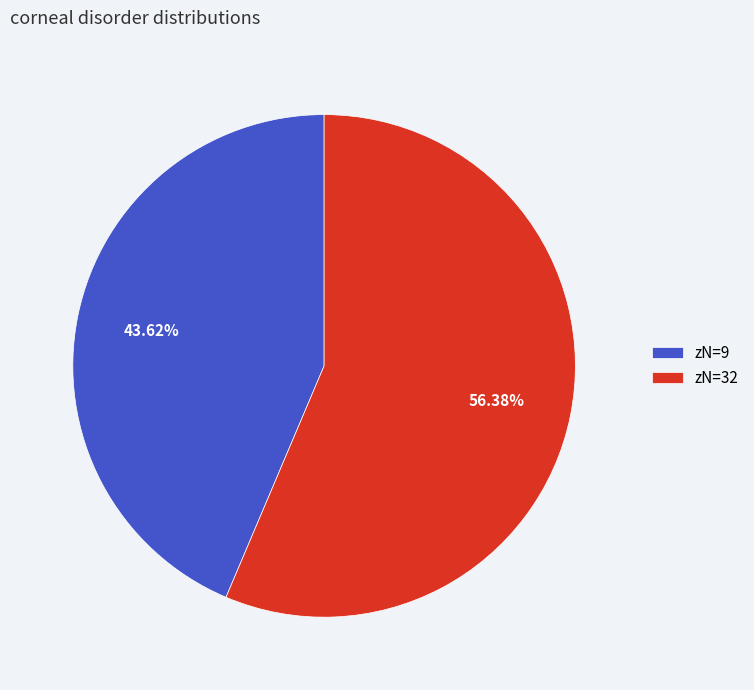

How many segments does this pie chart have?

2